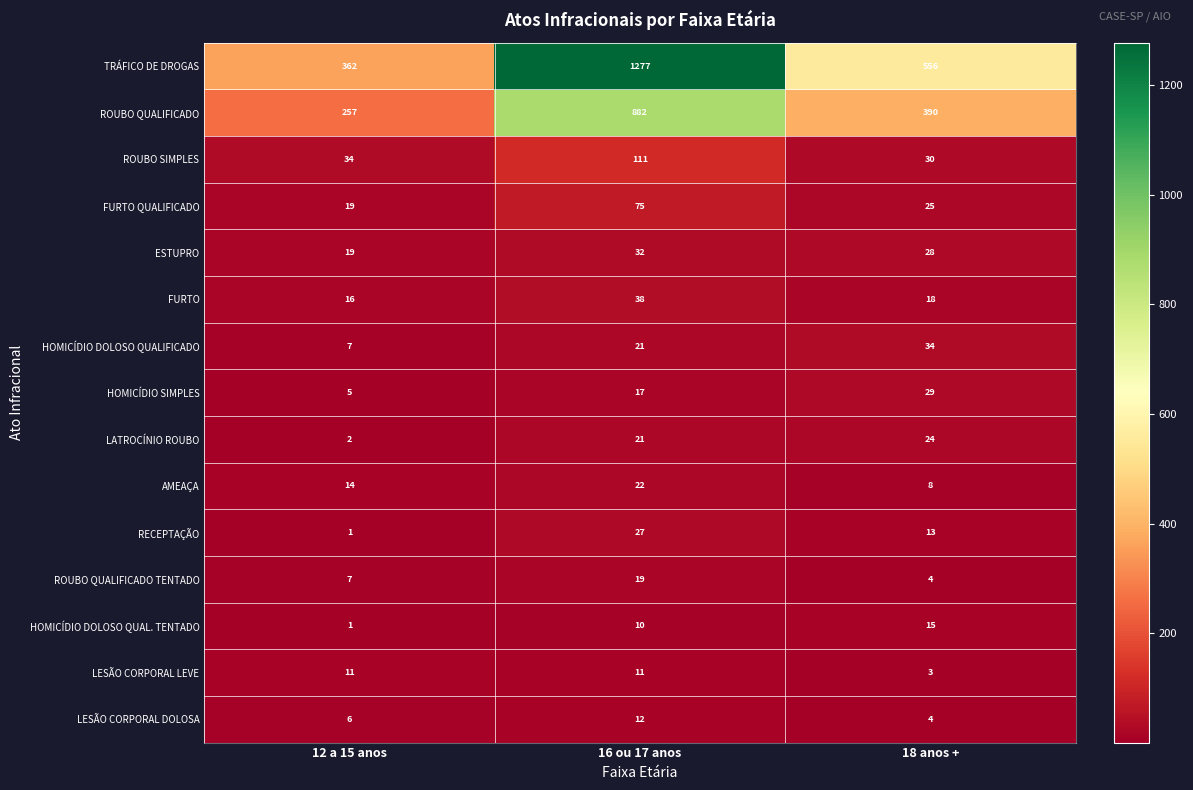

Which series has the largest total across all categories?

TRÁFICO DE DROGAS